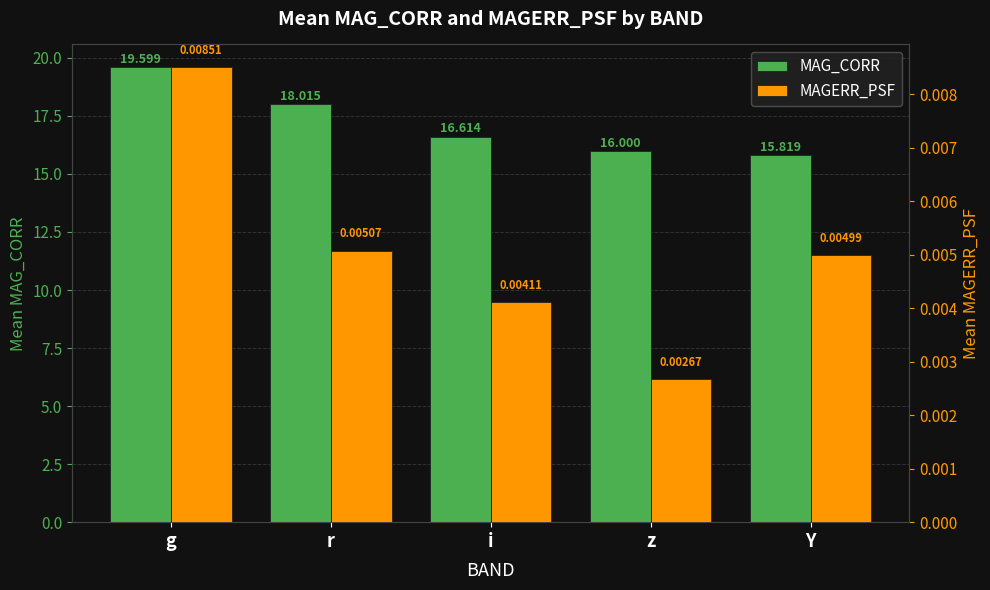

Rank the series at r from lowest to highest value.

MAGERR_PSF, MAG_CORR